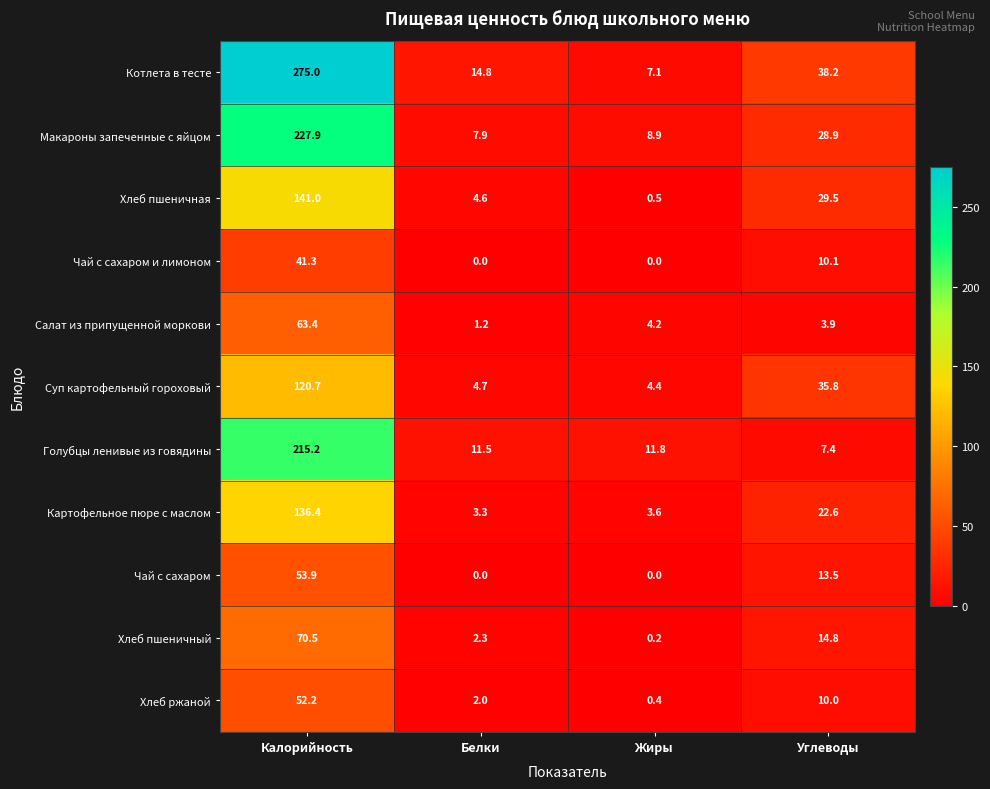

At which label does Картофельное пюре с маслом first exceed 22?

Калорийность